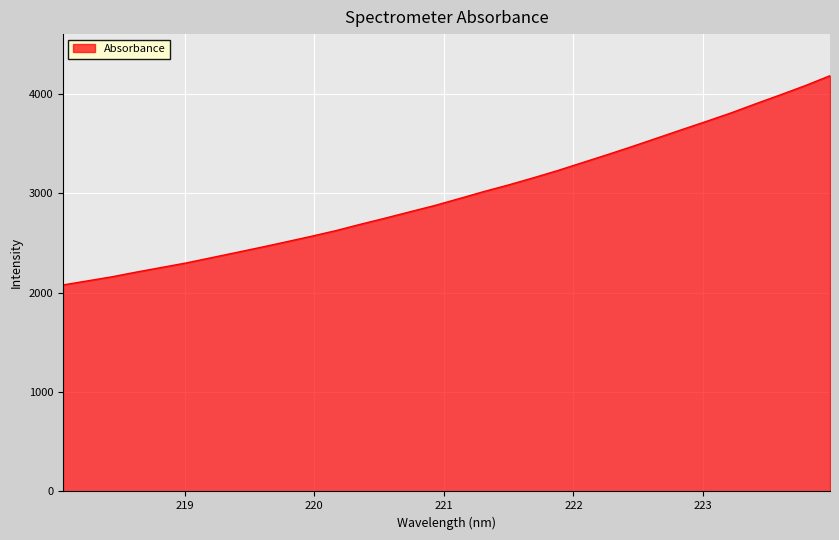

True or false: there are more than 0 points higher than both neighbors.

False